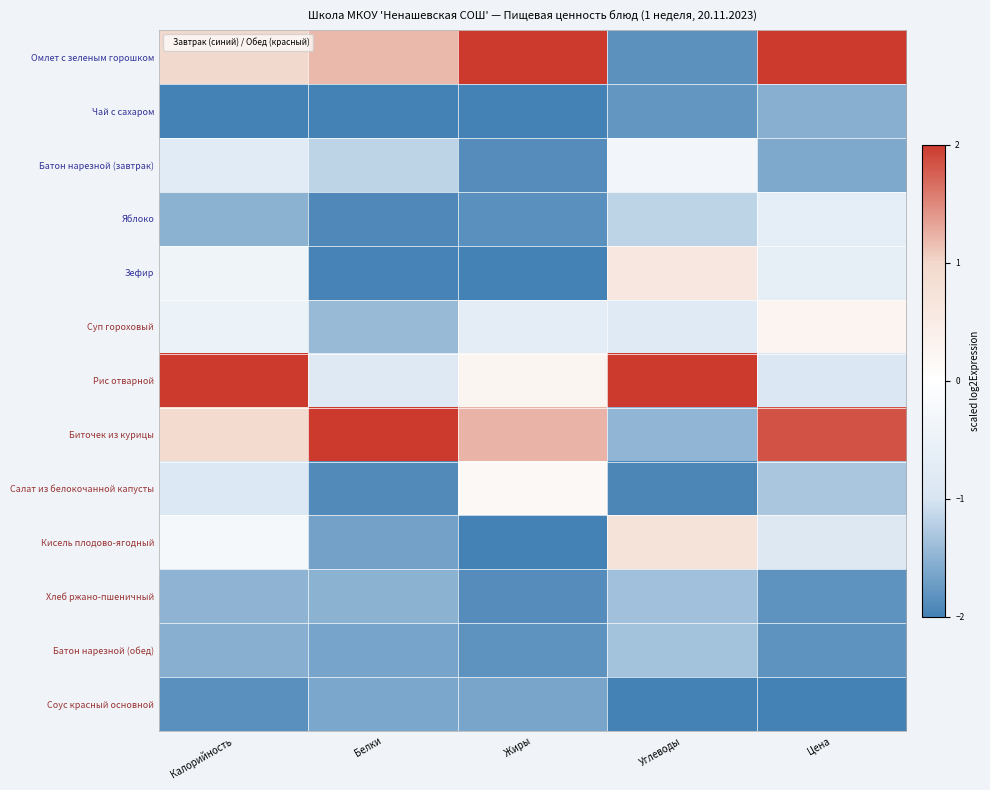

At which category is the sum across all series the highest?

Калорийность